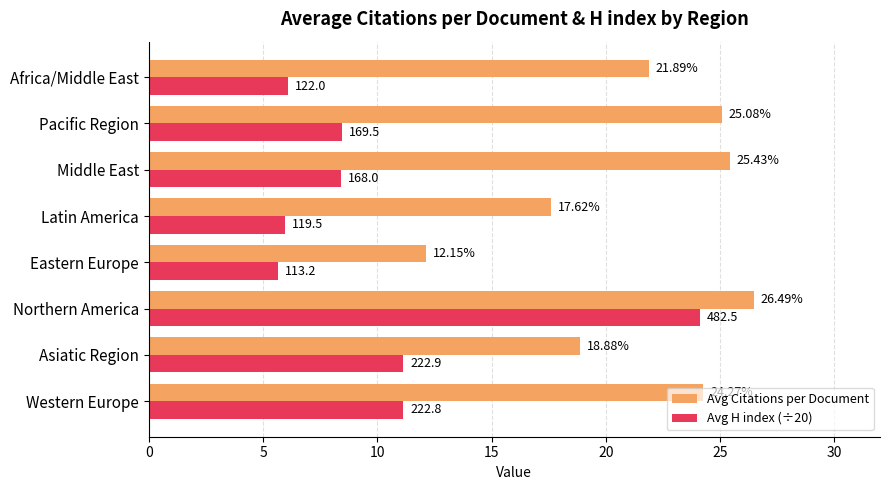

What is the sum of all Avg H index (÷20) values?

81.0